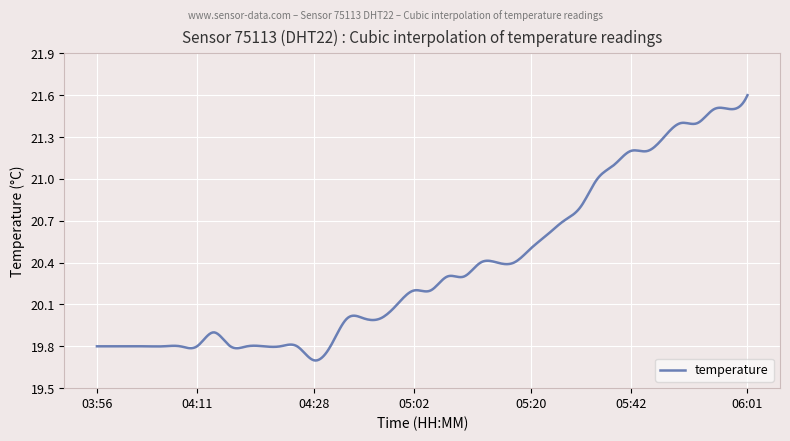

Does the chart display data point markers on the line(s)?

No